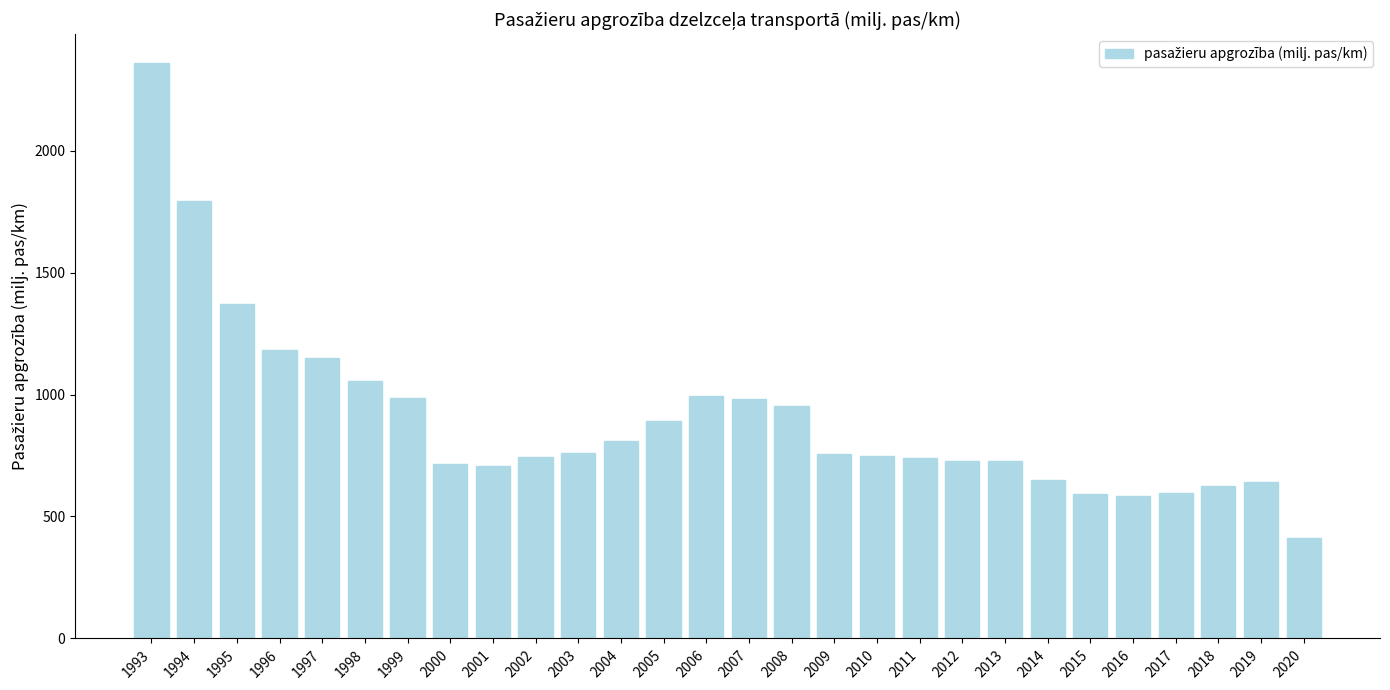

Which label corresponds to the largest value in the chart?

1993